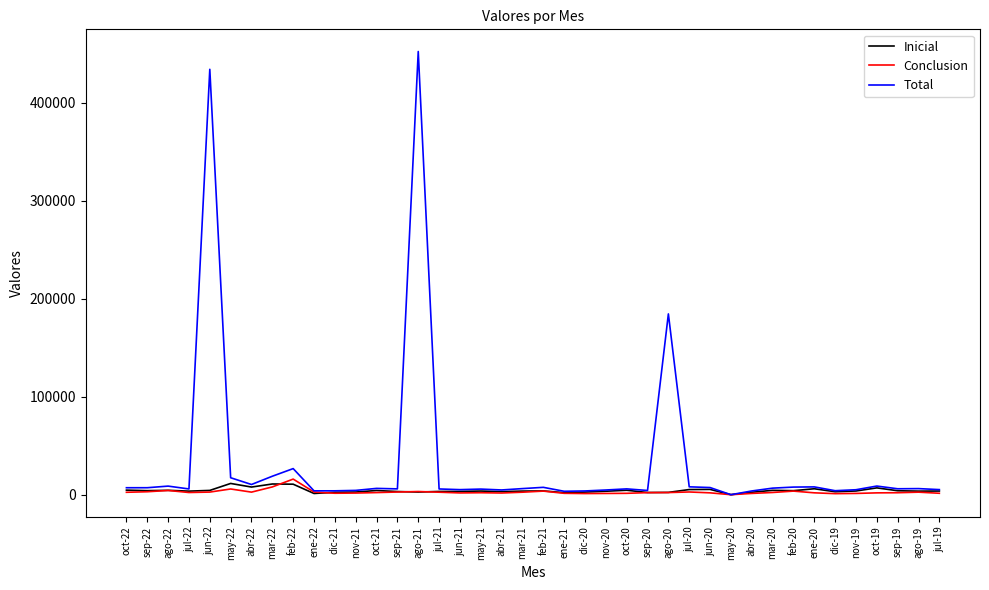

What is the sum of all Total values?

1332519